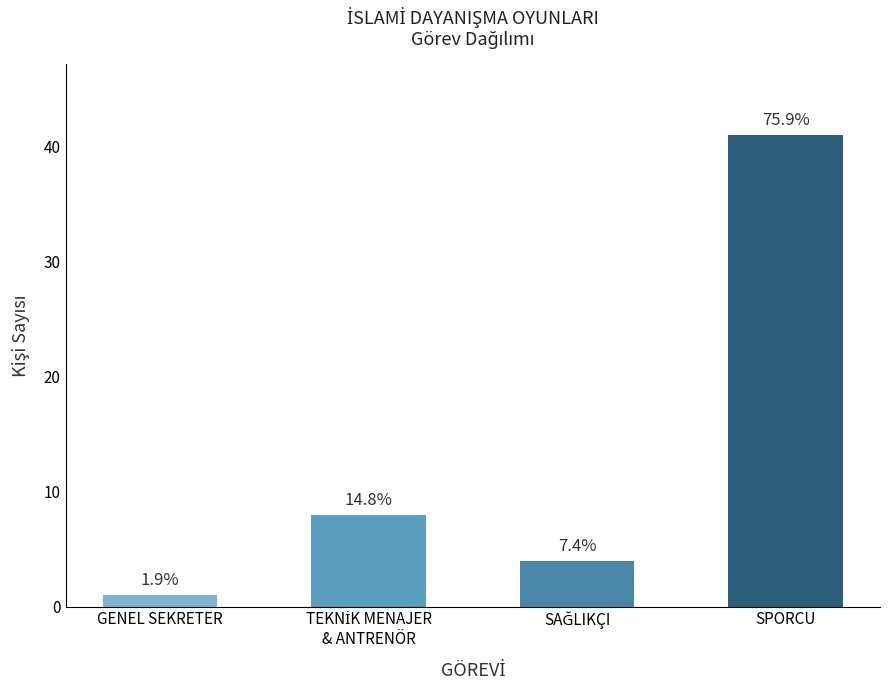

What is the change in value from TEKNİK MENAJER
& ANTRENÖR to SPORCU?

+33